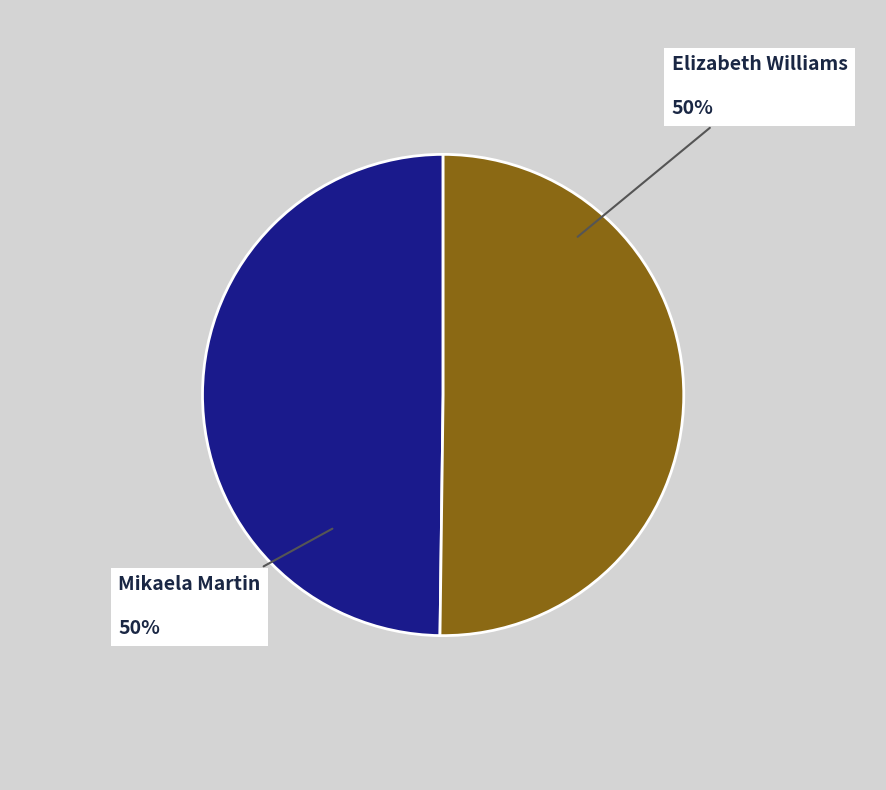

Combined, do Mikaela Martin and Elizabeth Williams account for over 50%?

Yes